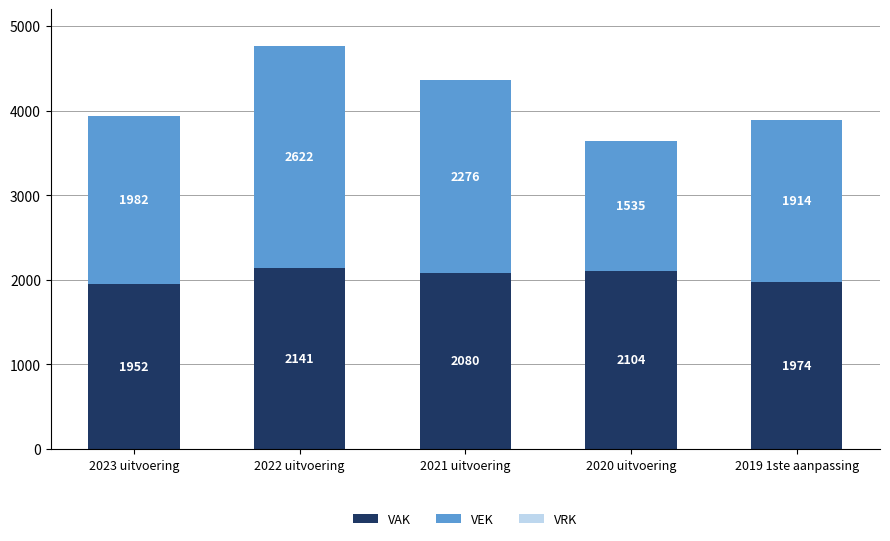

Where is VAK nearest to the value 2046?

2021 uitvoering